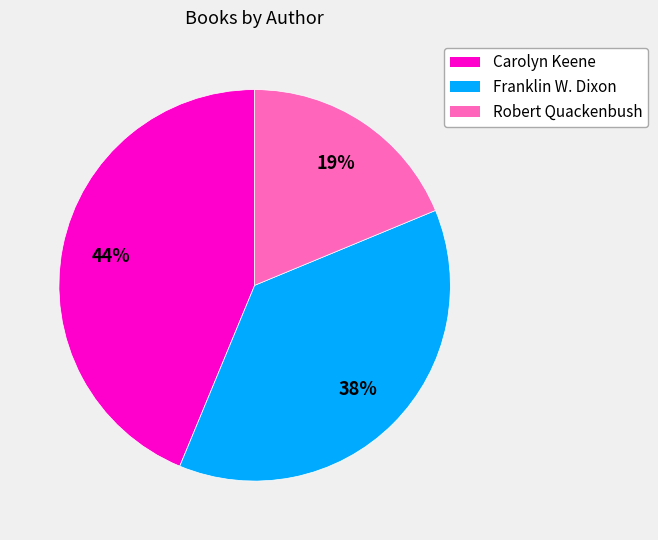

To the nearest percent, what is the difference between the largest and smallest slice percentages?

25%